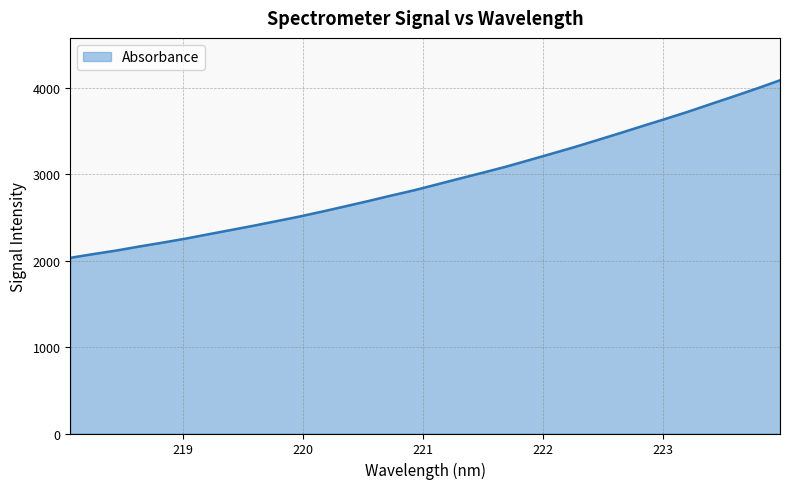

What is the difference between the maximum and minimum values?

2053.3